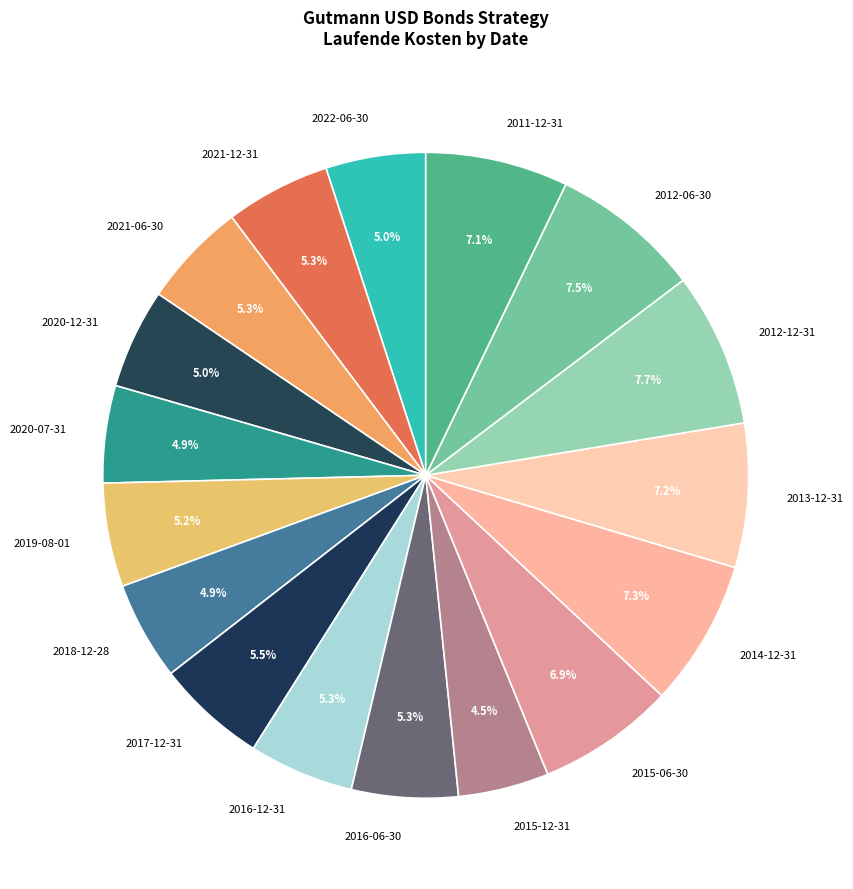

Is the sum of 2019-08-01 and 2015-12-31 greater than half?

No